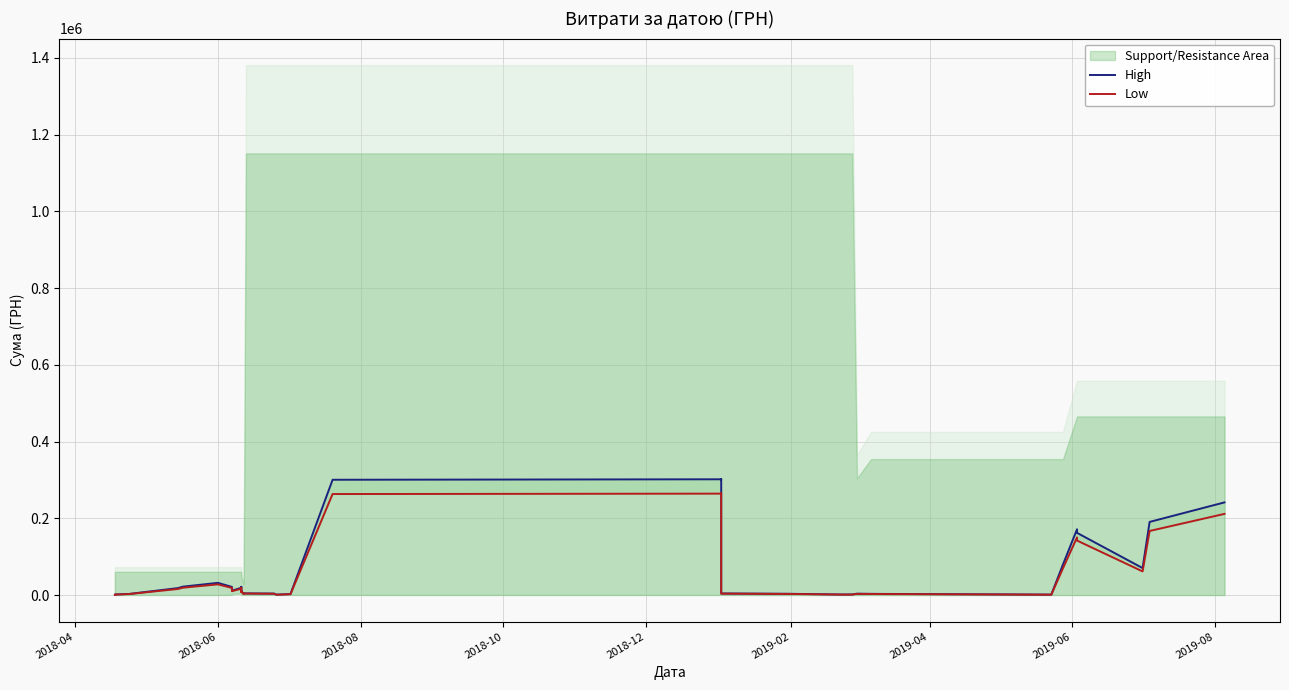

Reading left to right, extract all data points from this chart.

High: 939.4	1605.8	3069.1	18360.6	22047.2	31998.4	21351.4	18963.0	11718.0	19110.0	21617.4	20042.4	9797.6	12357.3	11727.3	10050.2	3725.9	4762.8	4561.4	4075.6	1283.1	2675.4	300578.6	301805.0	302443.1	4380.7	3471.0	1592.2	1698.5	3710.2	3355.7	3120.9	1305.5	79973.4	171676.7	171204.2	162216.3	70510.5	190745.7	241622.2
Low: 823.1	1407.0	2689.2	16087.4	19317.5	28036.7	18707.9	16615.2	10267.2	16744.0	18941.0	17561.0	8584.5	10827.3	10275.3	8805.9	3264.6	4173.1	3996.7	3571.0	1124.3	2344.2	263364.1	264438.6	264997.7	3838.3	3041.3	1395.0	1488.2	3250.9	2940.2	2734.5	1143.9	70071.9	150421.5	150007.5	142132.4	61780.6	167129.5	211707.1